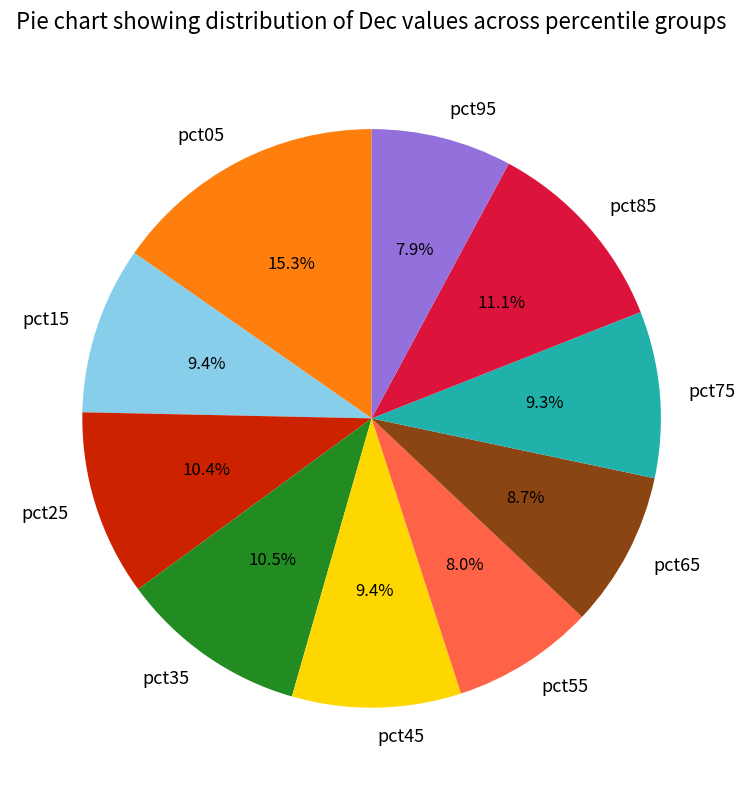

Is it true that pct85 is 11% of the pie?

True